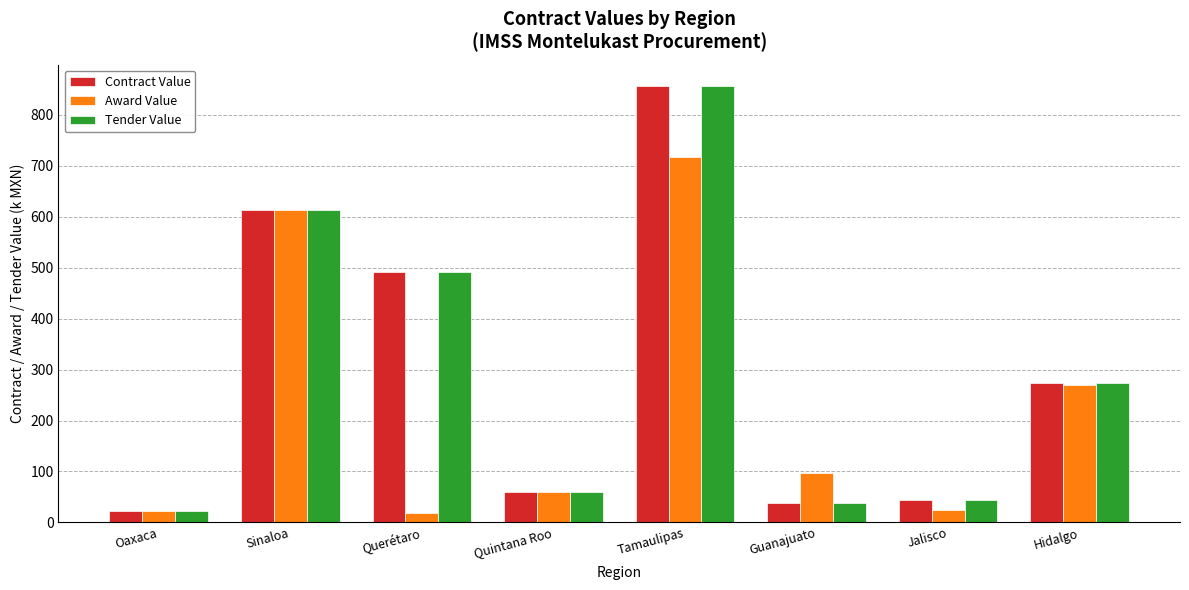

What is the lowest value of the Tender Value series?

21.6